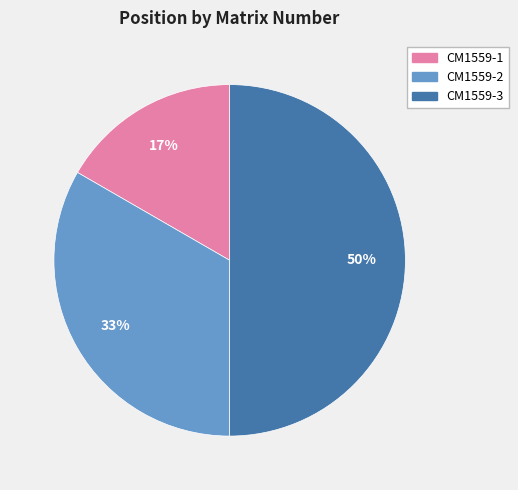

Is CM1559-1 the majority of the pie?

No